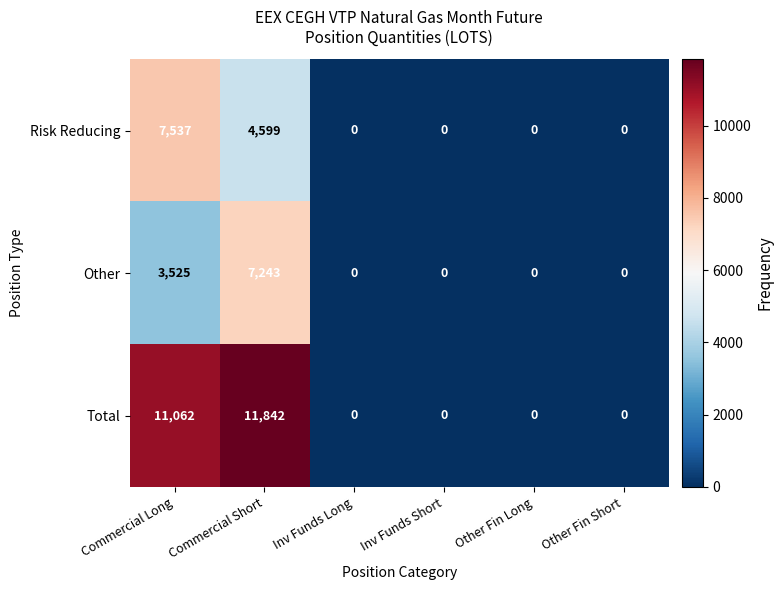

Is the value of Other at Commercial Short greater than the value of Total at Commercial Long?

No